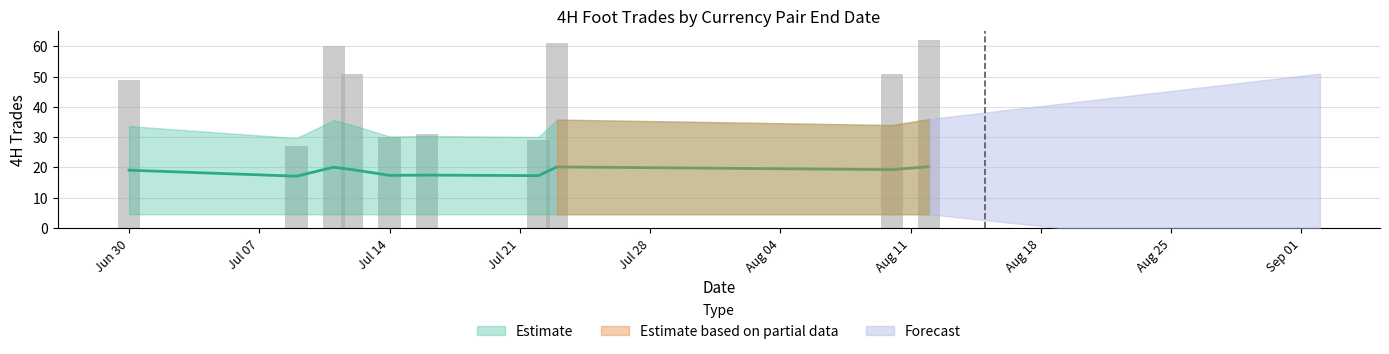

What is the maximum value shown in the chart?

62